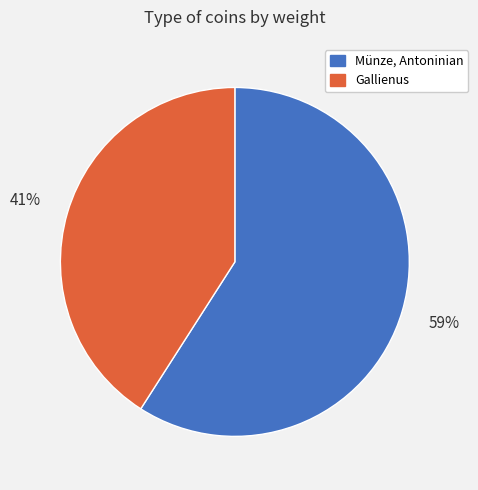

Combined, do Gallienus and Münze, Antoninian account for over 50%?

Yes